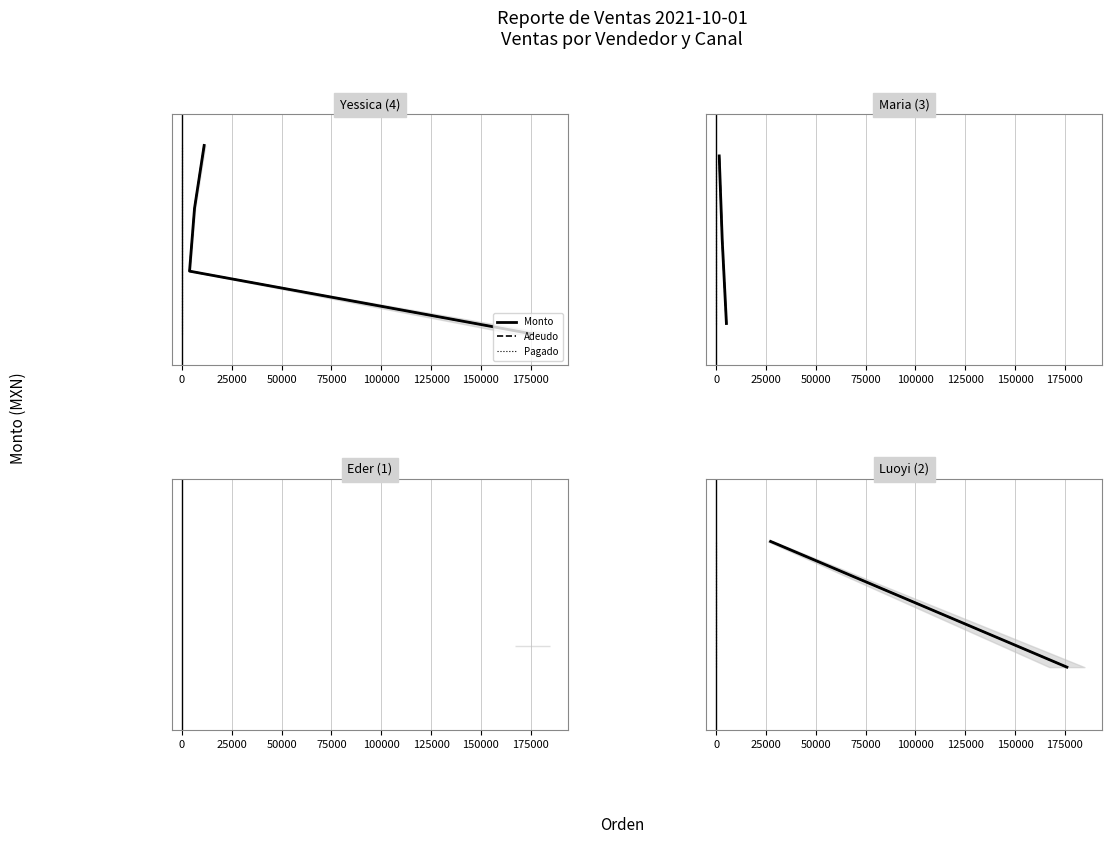

Between −25000 and 0, which series saw the biggest shift?

Monto